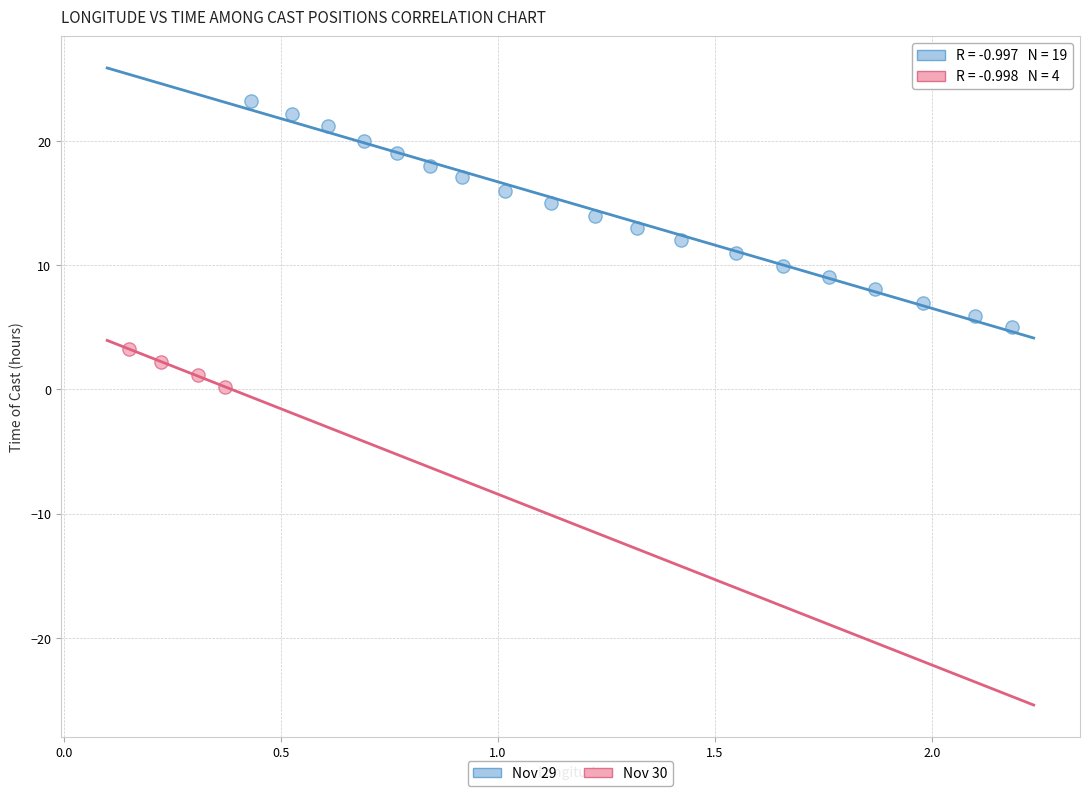

Which series has the largest Y range (max minus min)?

Nov 29